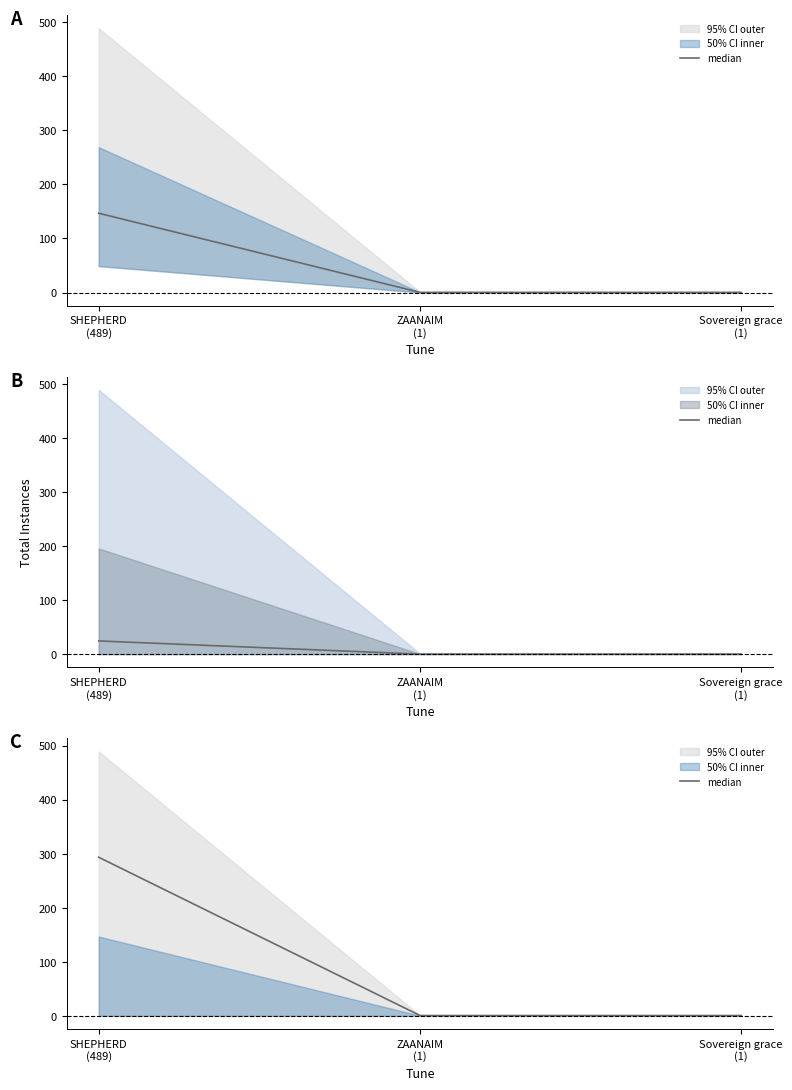

Which category has the highest value across all series?

SHEPHERD
(489)